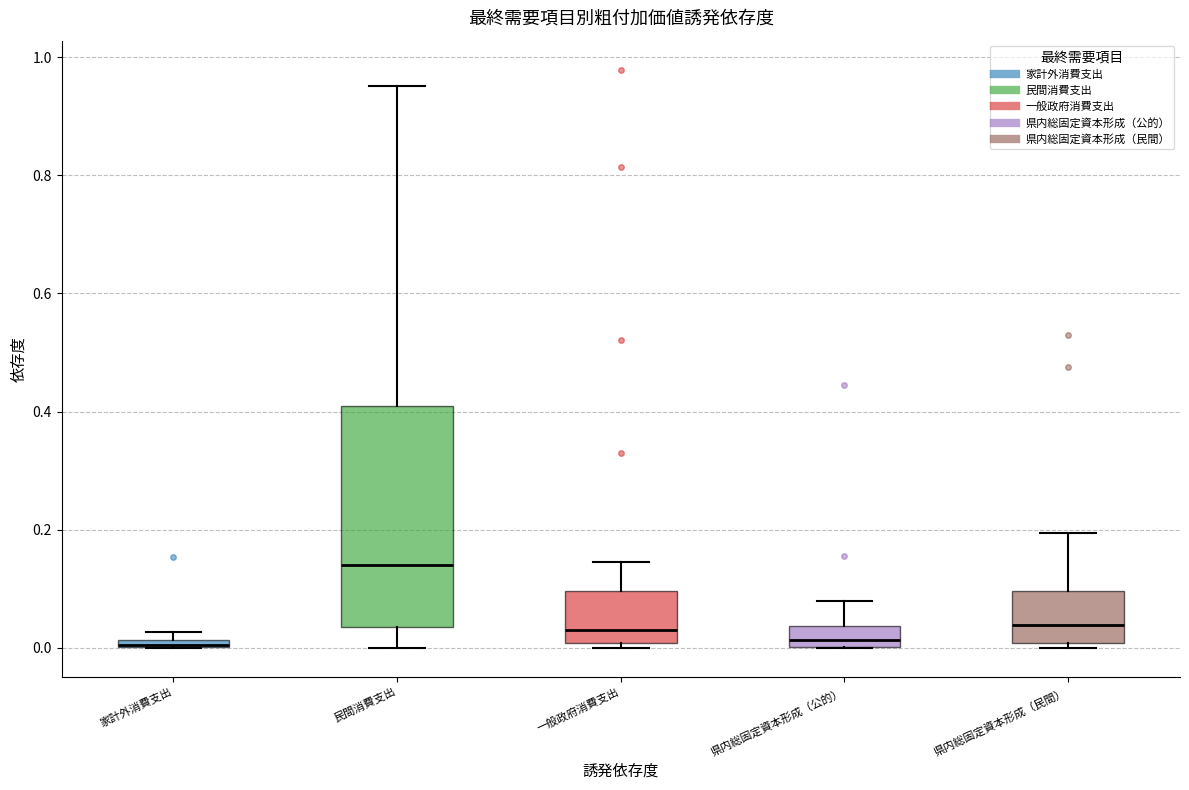

Comparing the boxes themselves (not the whiskers), which one is the tallest?

民間消費支出